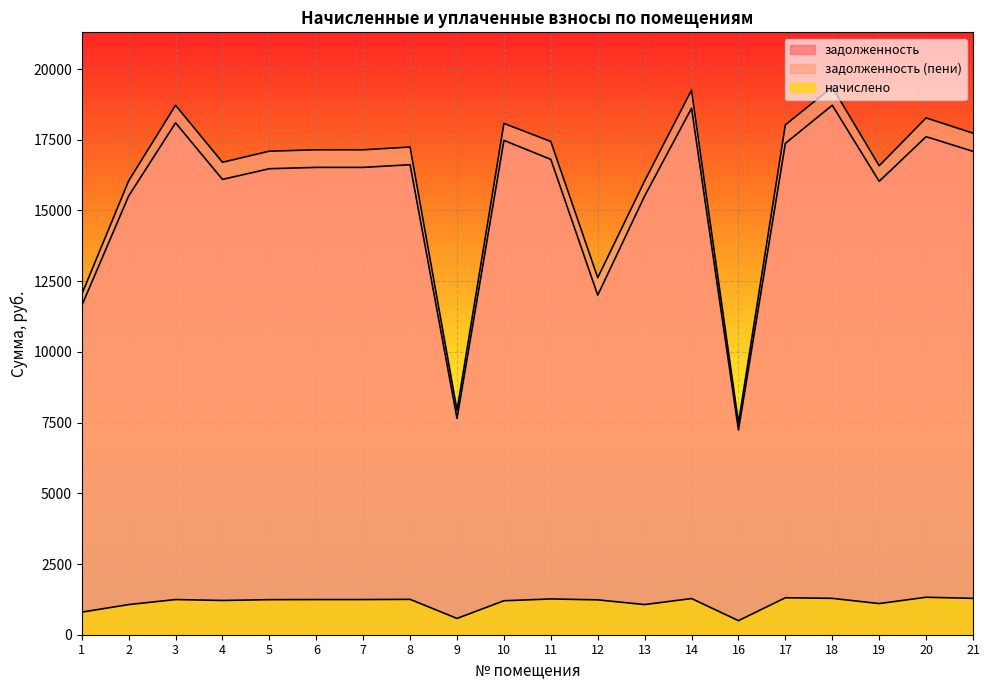

What is the difference between the highest and lowest values at 2?

14979.6